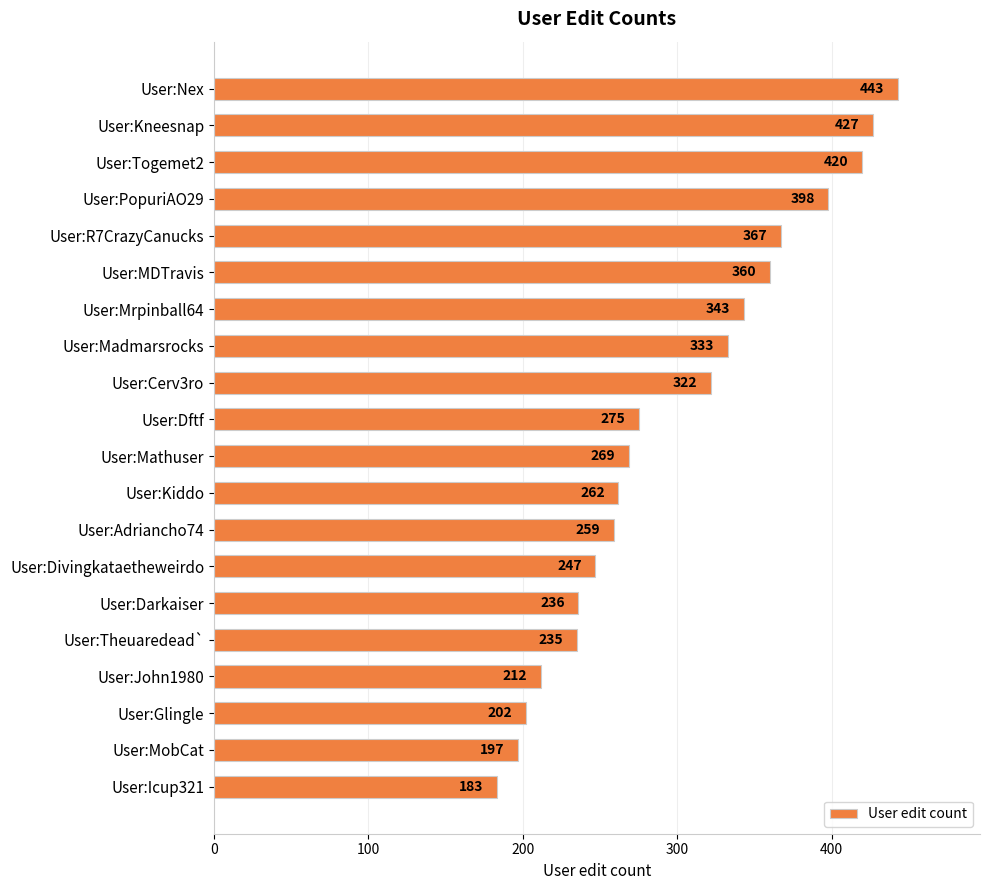

How many values are below 275?

10